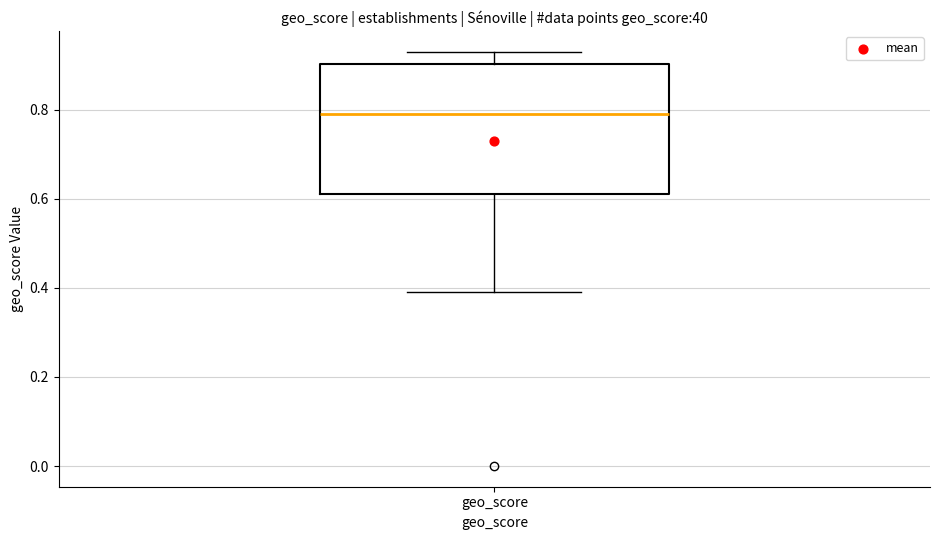

Transcribe this box plot: give where the median line is, the range the box spans, and where the two whiskers end, as read against the y-axis. The values are not printed on the chart, so give them approximately, as read against the axis.

median 0.80, box 0.62 to 0.90, whiskers 0.40 to 0.94